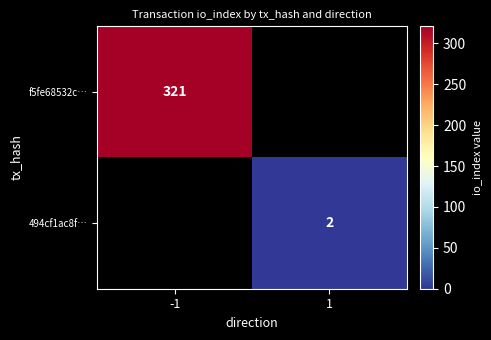

The f5fe68532c… series shows 321 at -1. True or false?

True